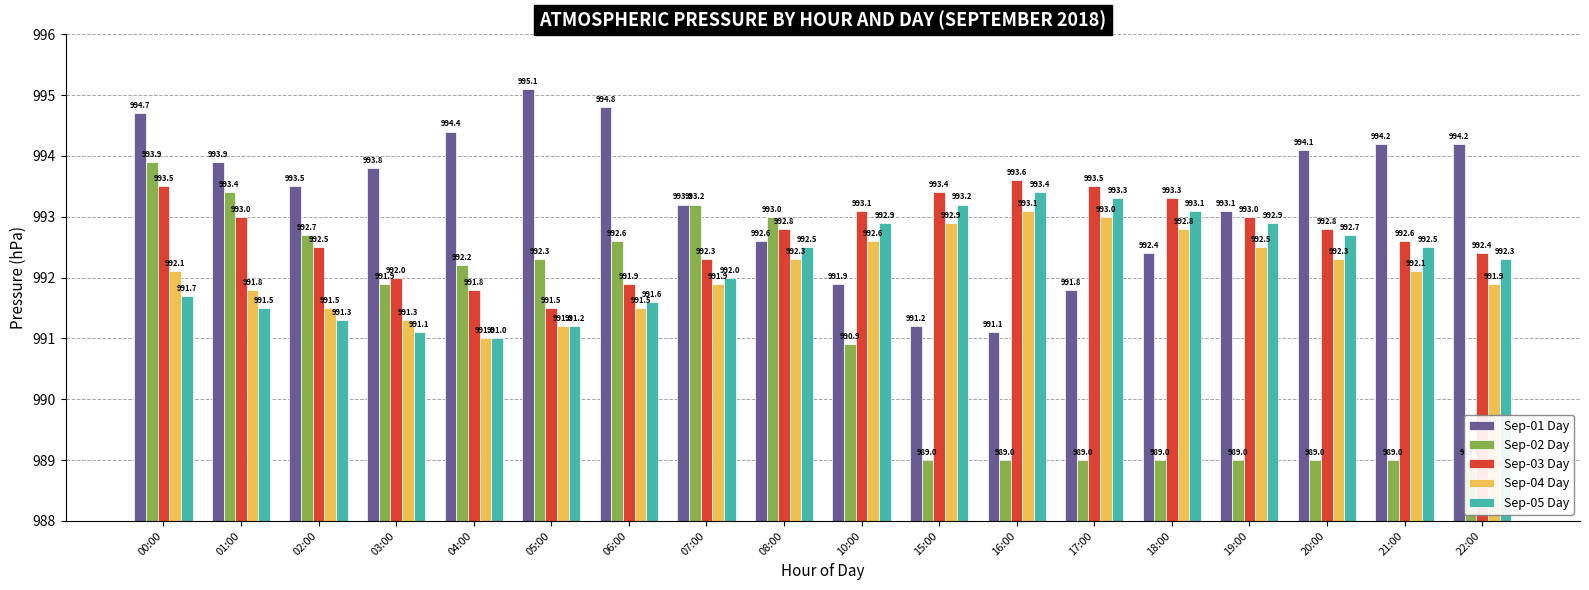

Between 03:00 and 10:00, which series saw the biggest shift?

Sep-01 Day